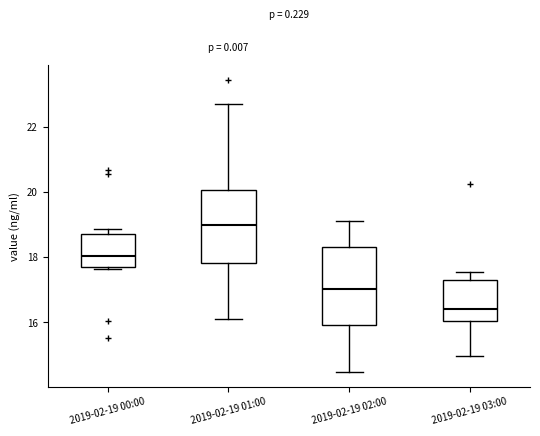

Which box's median line is the lowest?

2019-02-19 03:00